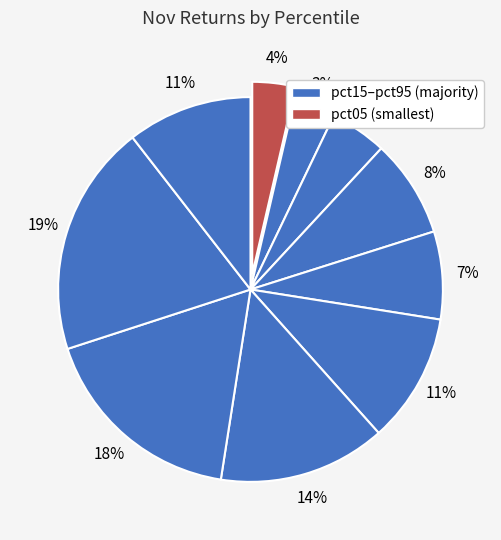

Count the number of slices in the pie.

10